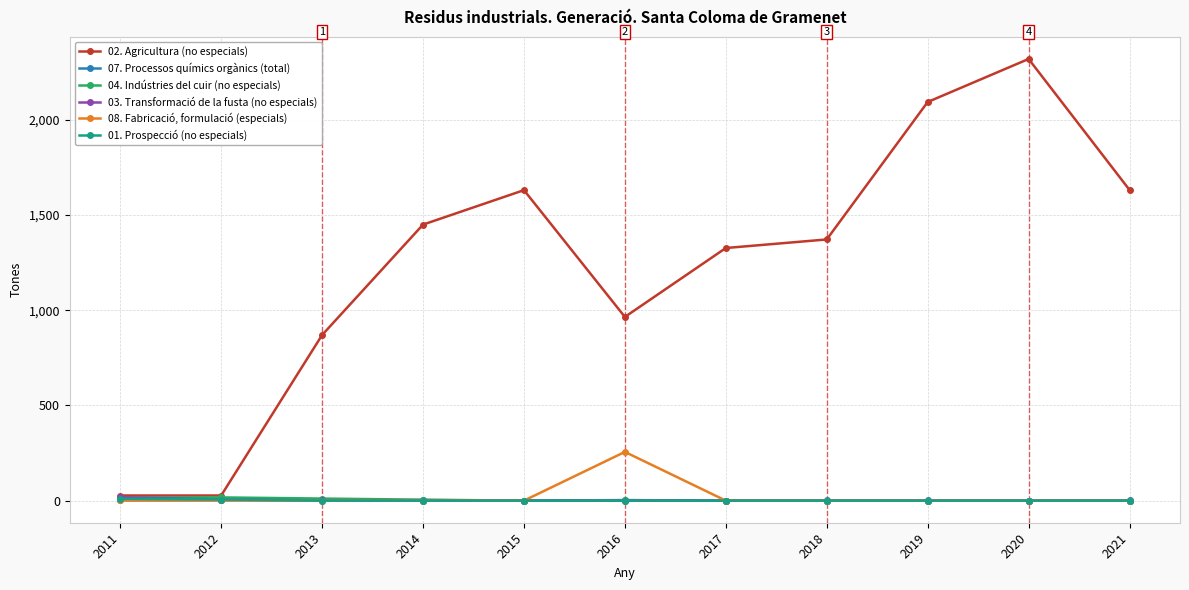

True or false: 08. Fabricació, formulació (especials) has a value of 1 at 2012.

True